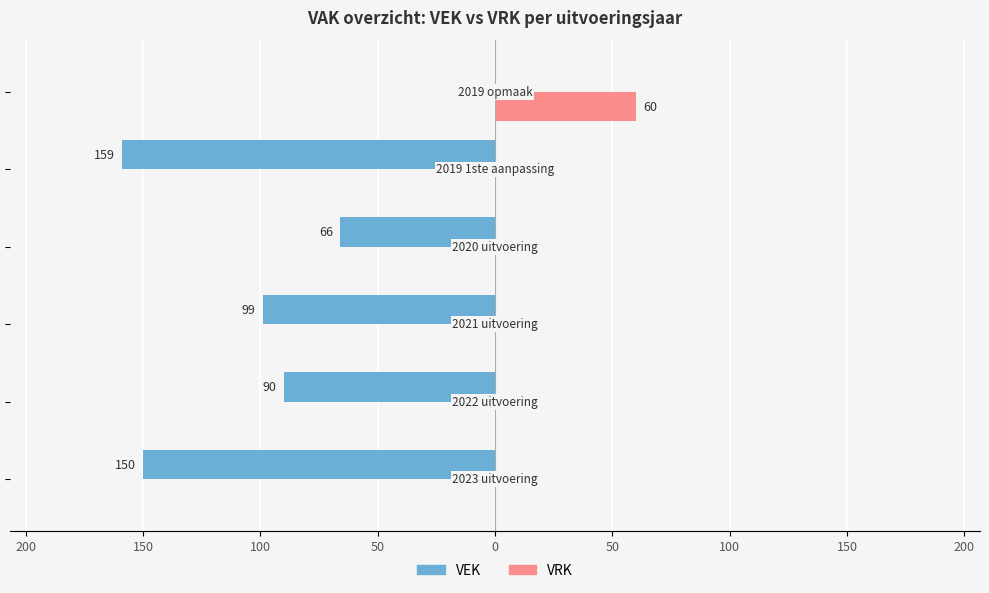

What are all the series names shown in the legend?

VEK, VRK